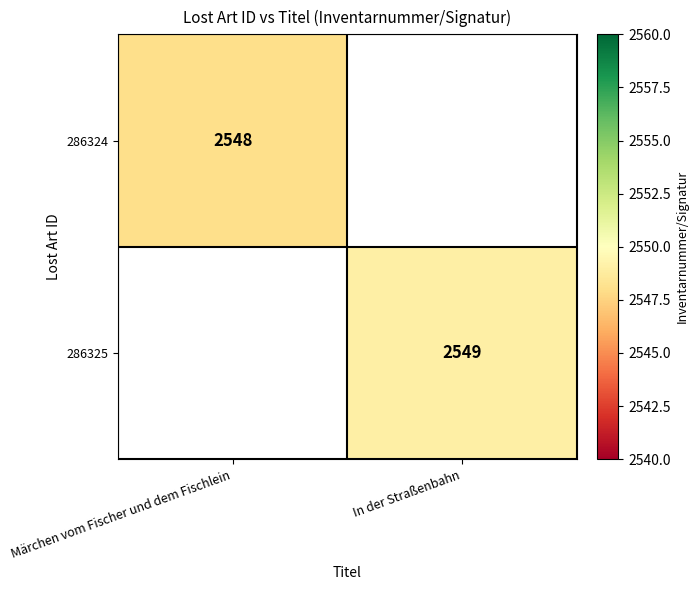

Is the value of 286325 at In der Straßenbahn greater than the value of 286324 at Märchen vom Fischer und dem Fischlein?

Yes